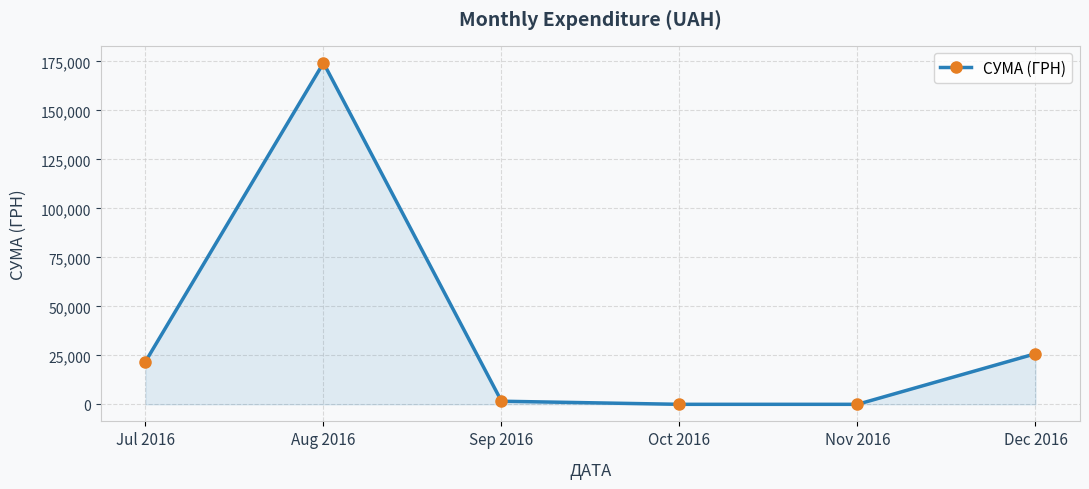

Which category has the highest value across all series?

Aug 2016